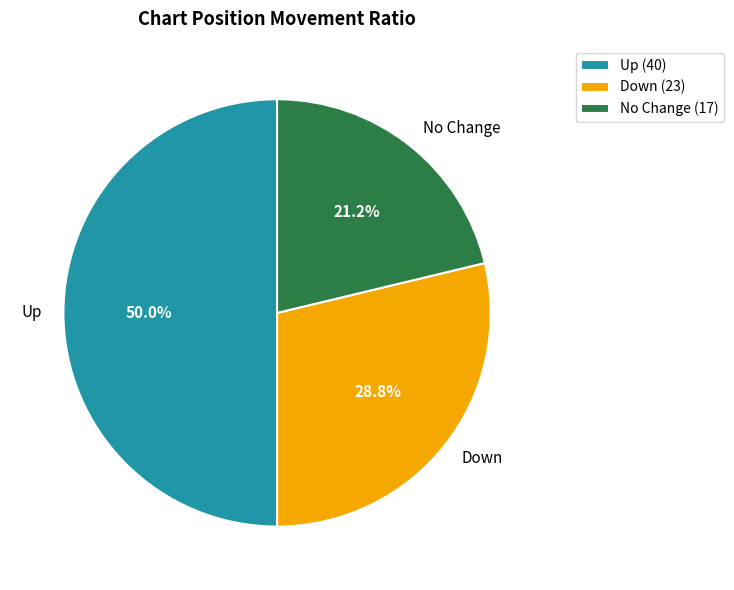

Approximately how many times larger is the value at Up compared to Down?

1.7